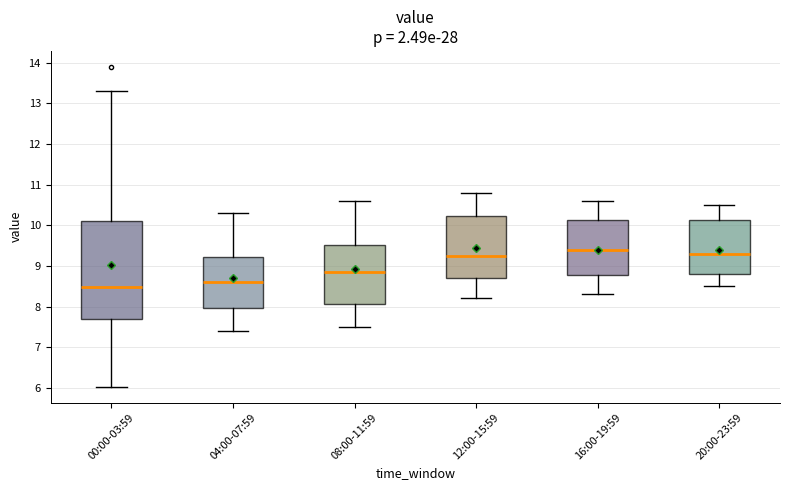

Reading left to right, read every box against the y-axis: the position of its median line, the range the box covers, and the ends of its whiskers. The values are not printed on the chart, so give them approximately, as read against the axis.

00:00-03:59: median 8.5, box 7.7 to 10.1, whiskers 6.0 to 13.3
04:00-07:59: median 8.6, box 8.0 to 9.2, whiskers 7.4 to 10.3
08:00-11:59: median 8.9, box 8.1 to 9.5, whiskers 7.5 to 10.6
12:00-15:59: median 9.3, box 8.7 to 10.2, whiskers 8.2 to 10.8
16:00-19:59: median 9.4, box 8.8 to 10.1, whiskers 8.3 to 10.6
20:00-23:59: median 9.3, box 8.8 to 10.1, whiskers 8.5 to 10.5